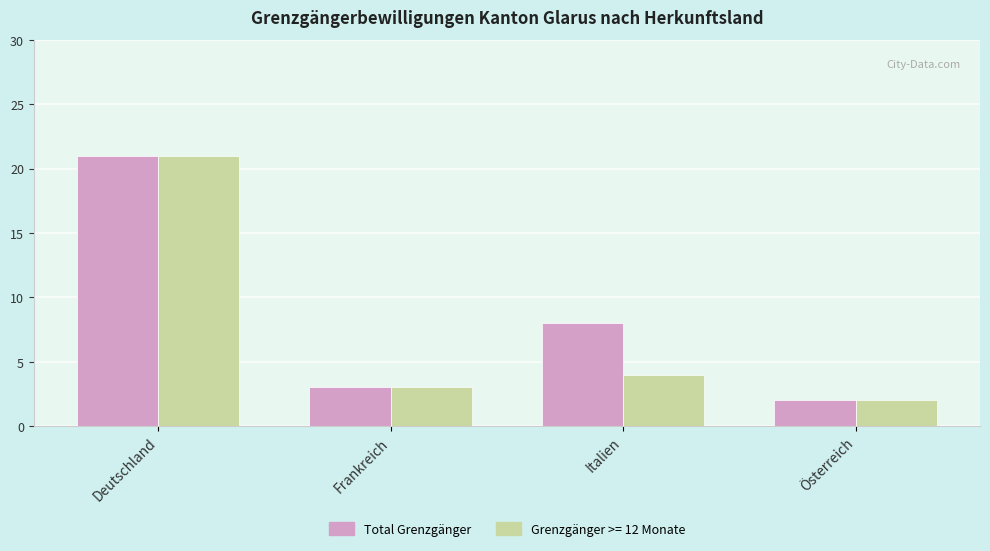

What is the sum of the Total Grenzgänger values at Italien and Deutschland?

29